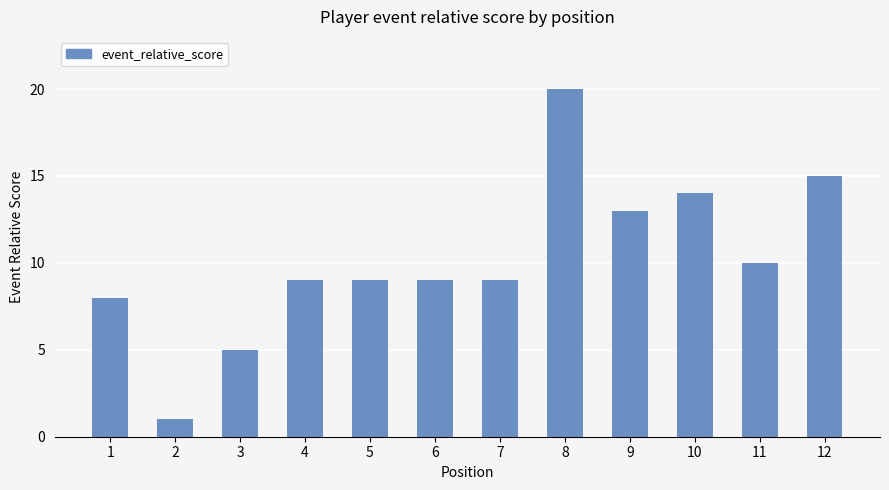

What is the smallest value displayed?

1